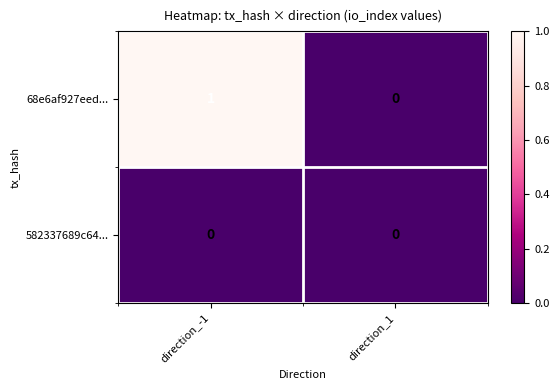

At which label is 68e6af927eed... closest to 0?

direction_1